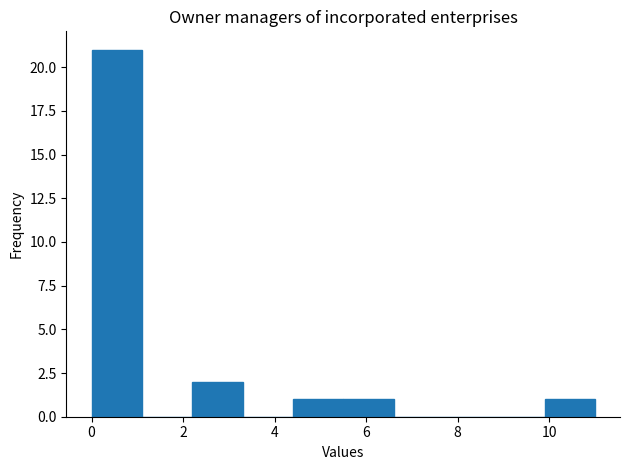

Over which range of the x-axis is the bar tallest?

0.0 to 1.1